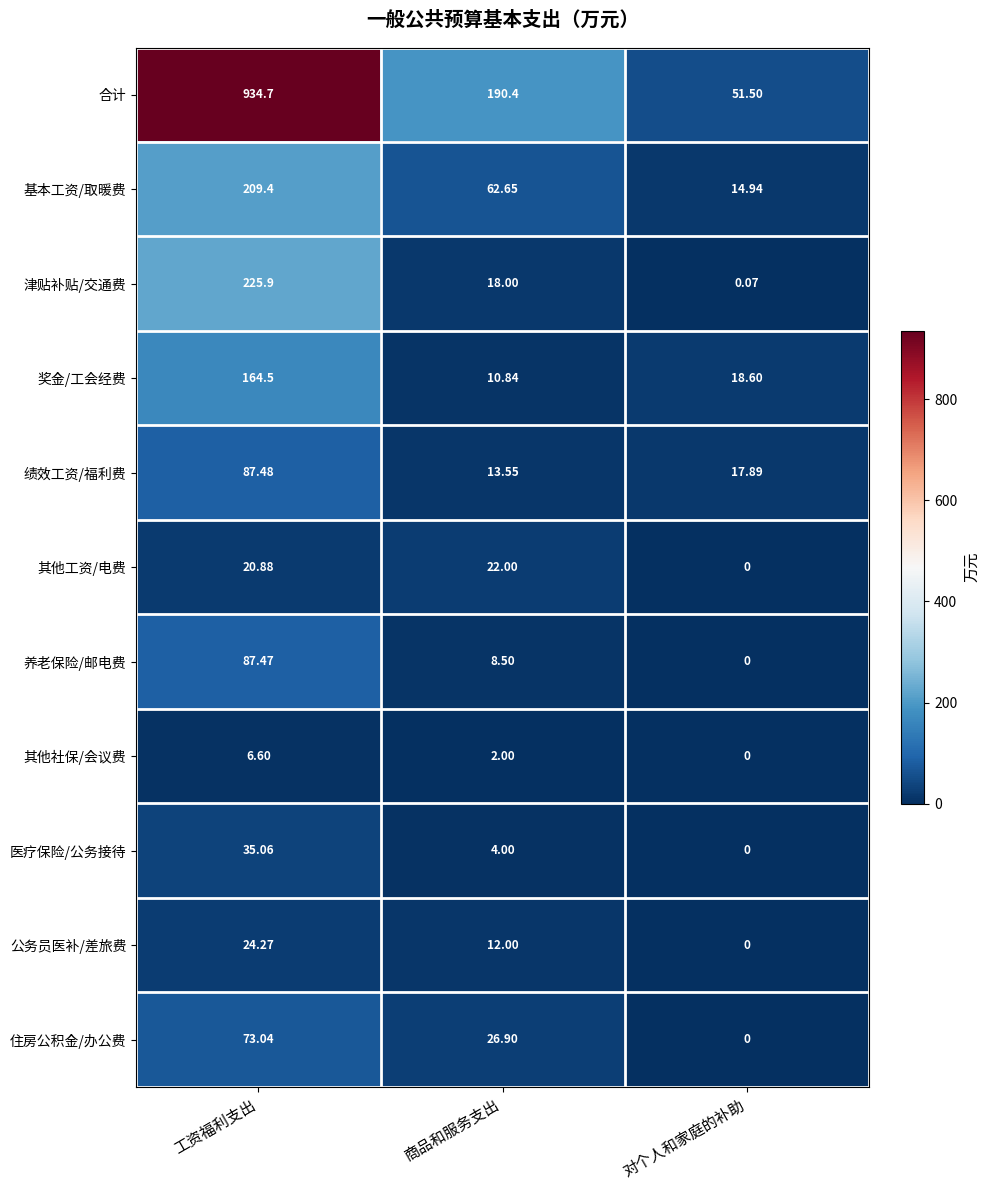

Which series changed the most between 工资福利支出 and 对个人和家庭的补助?

合计